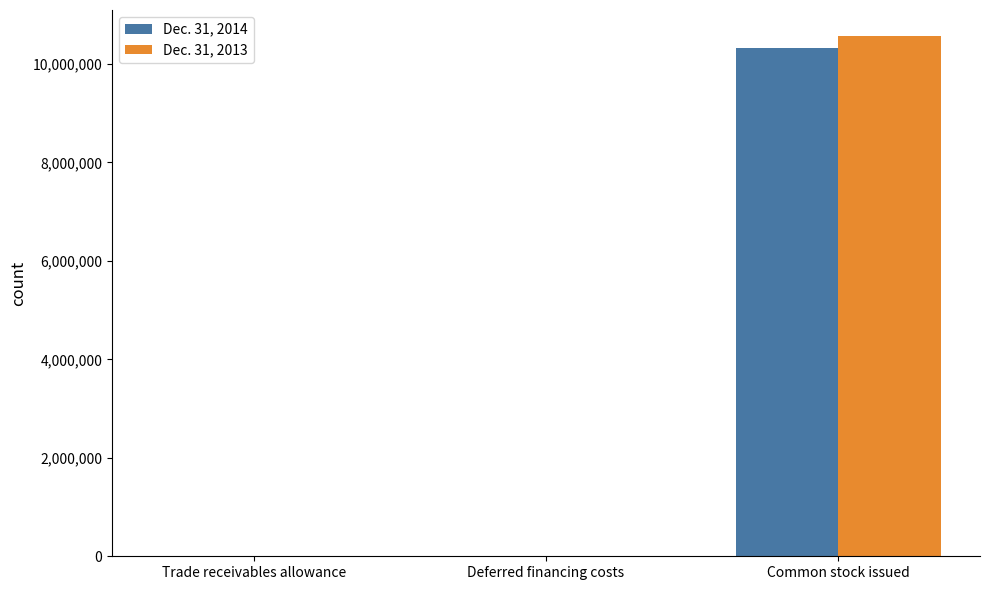

What is the maximum value shown in the chart?

10568430